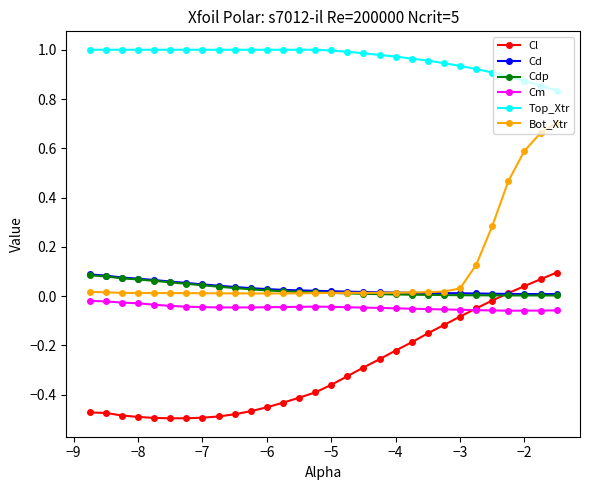

Which series has the largest range (max minus min)?

Bot_Xtr